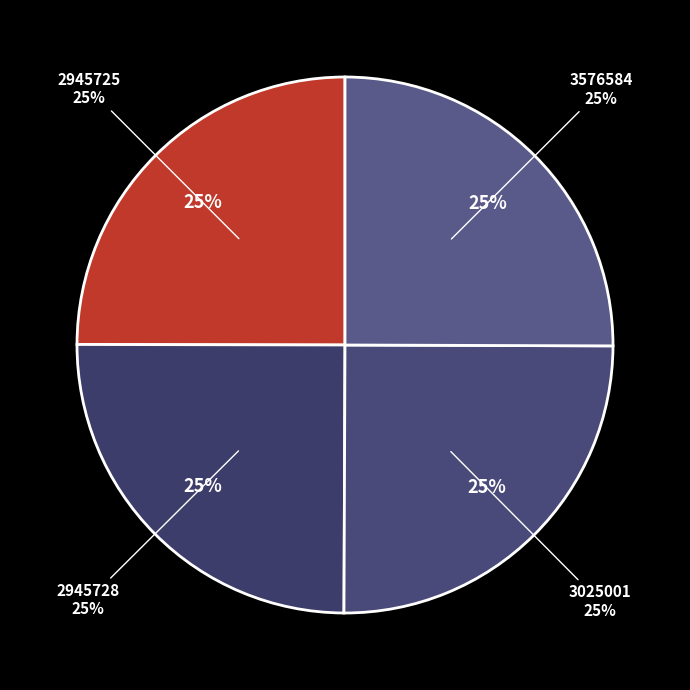

Combined, what portion of the pie is 3576584 and 2945725?

50.0%